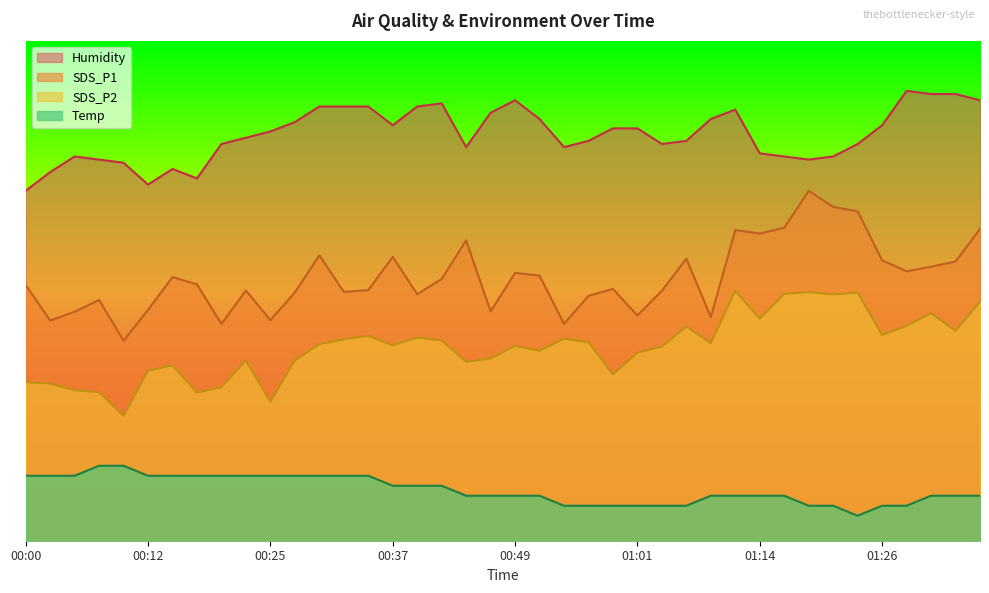

True or false: SDS_P2 and Temp intersect in this chart.

False